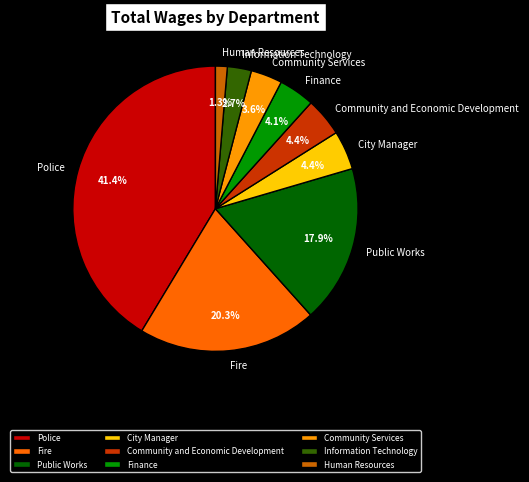

What is the largest slice in the pie chart?

Police